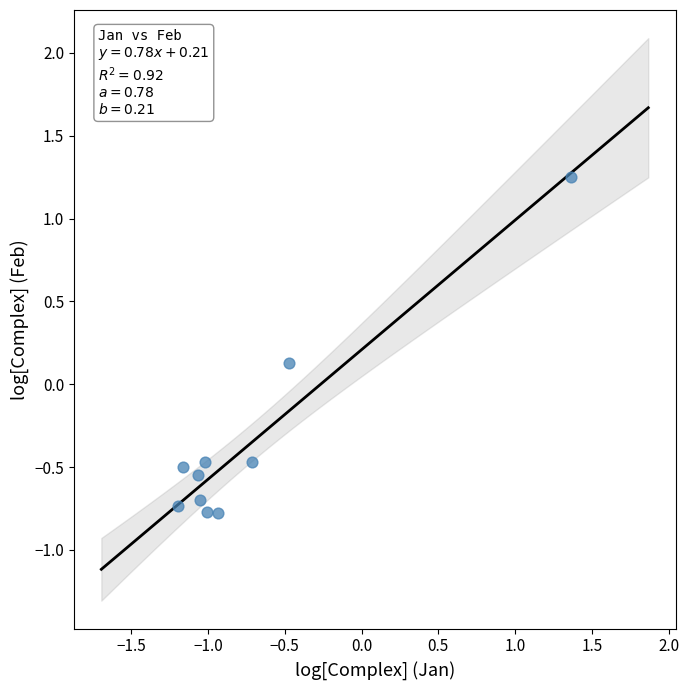

What is the average Y value?

-0.4